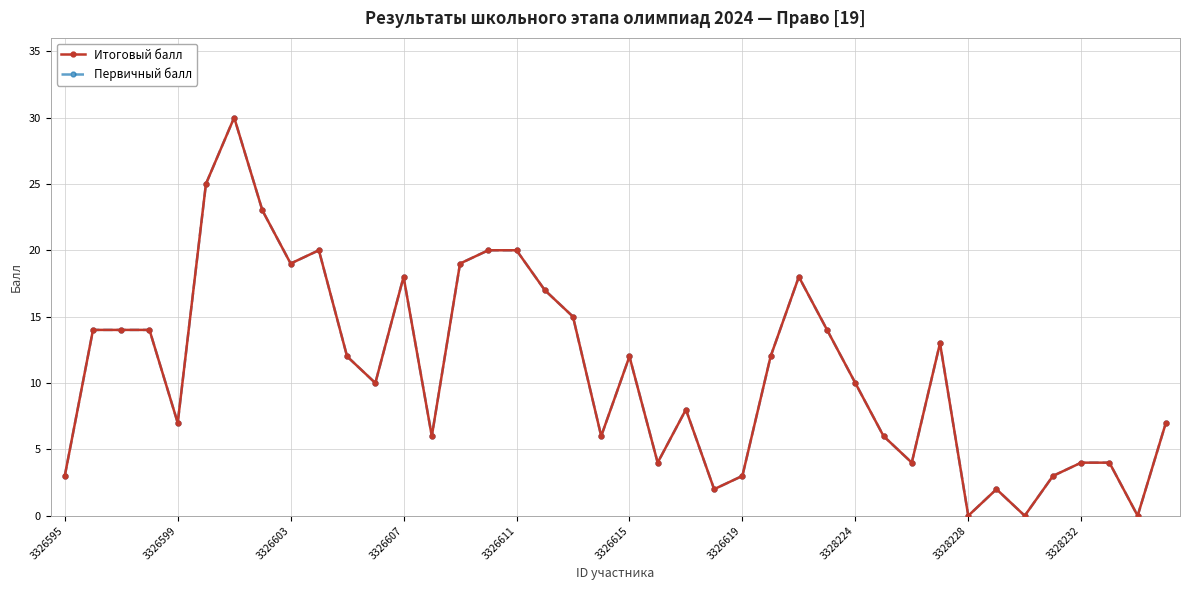

Is this an area chart (filled region under the line)?

No